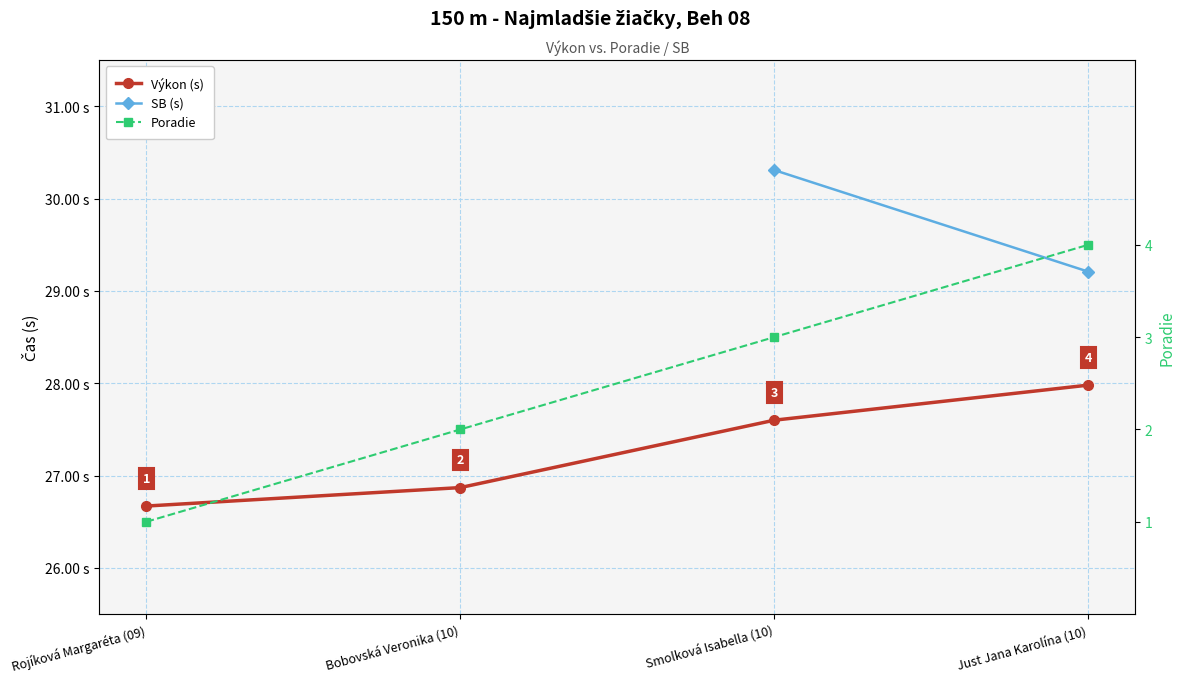

How many distinct data groups are displayed?

3